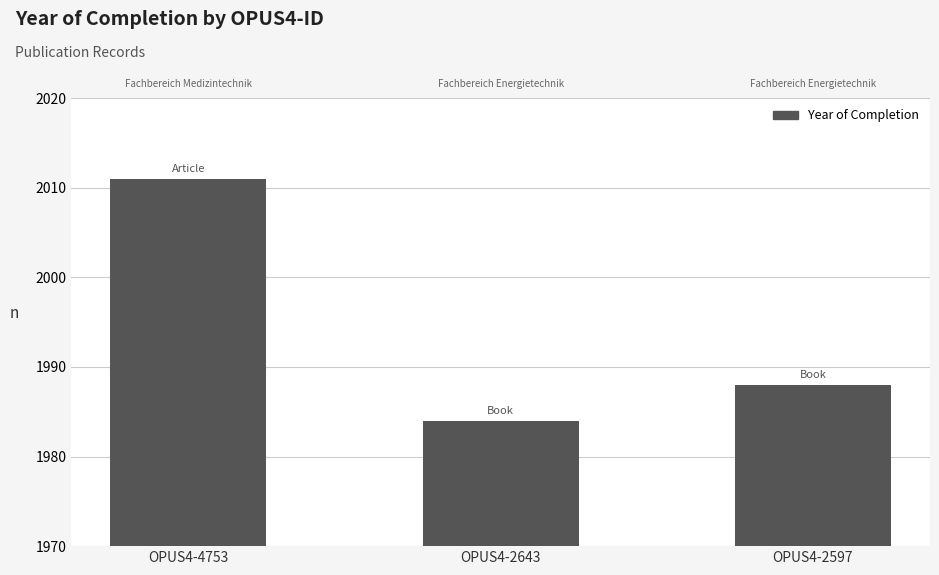

Is it true that the value at OPUS4-2597 is 1024?

False